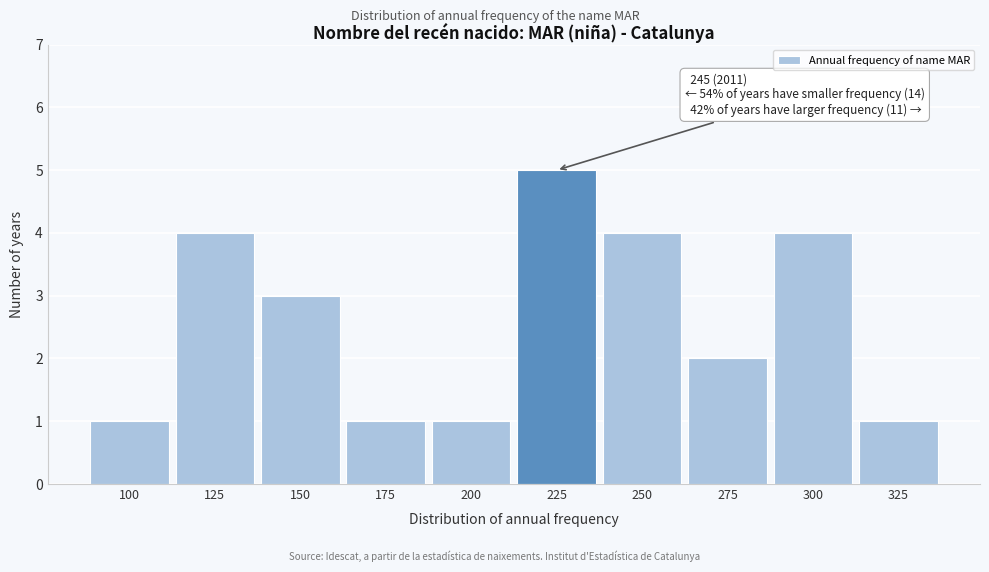

Reading right to left, what are all the values shown in this chart?

325=1	300=4	275=2	250=4	225=5	200=1	175=1	150=3	125=4	100=1